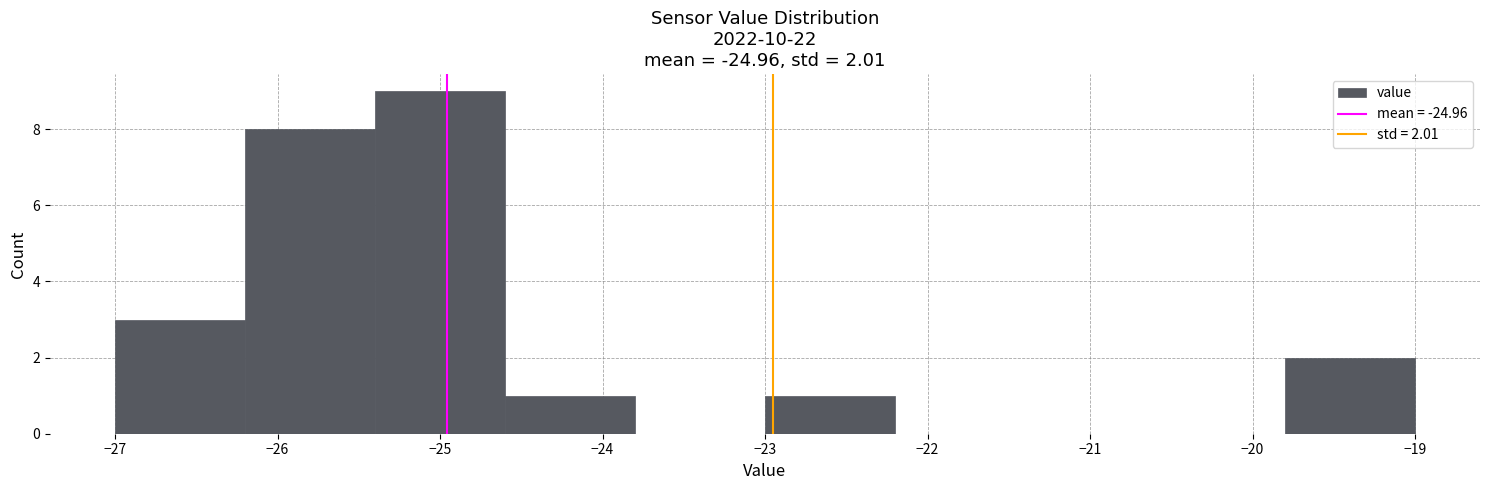

Over which range of the x-axis is the bar tallest?

-25.4 to -24.6